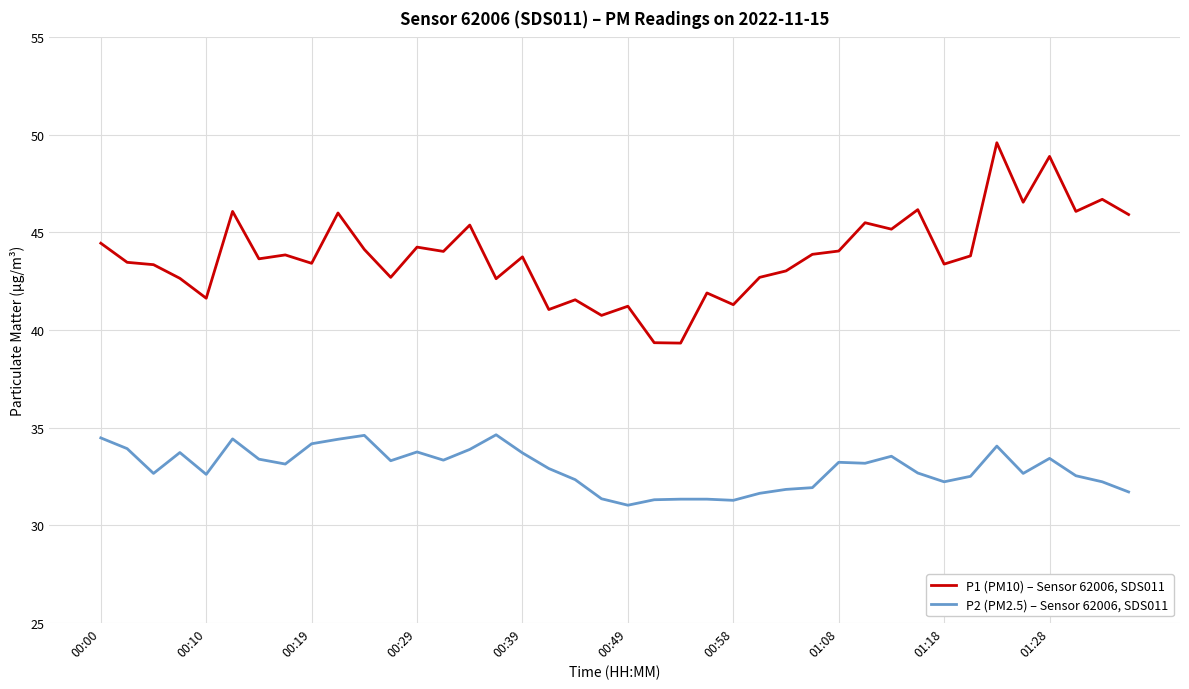

Which series has the widest spread of values?

P1 (PM10) – Sensor 62006, SDS011